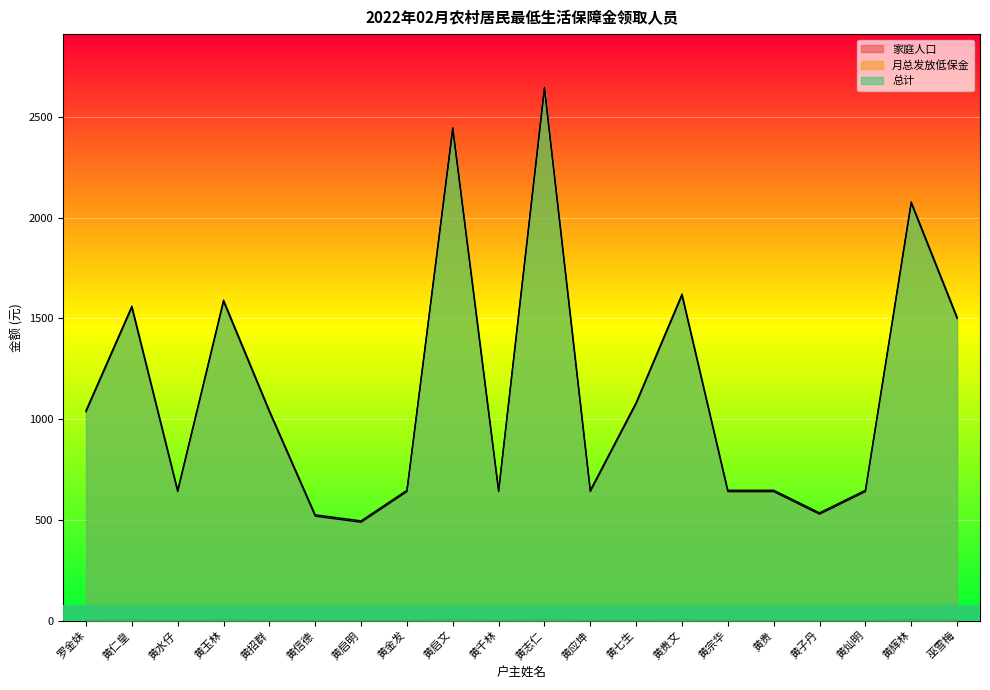

At 黄水仔, list the series in order from largest to smallest.

月总发放低保金, 总计, 家庭人口